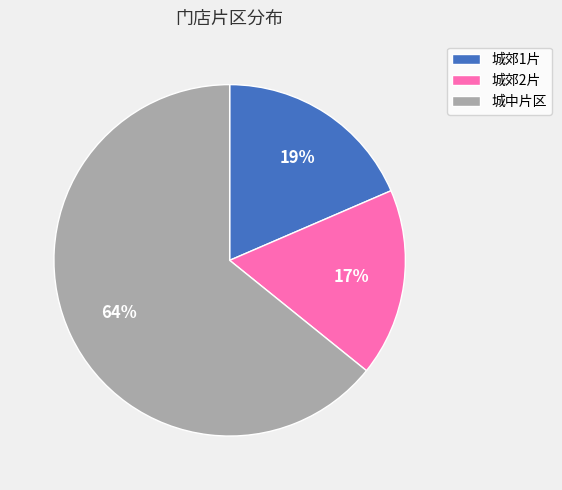

Count the number of slices in the pie.

3